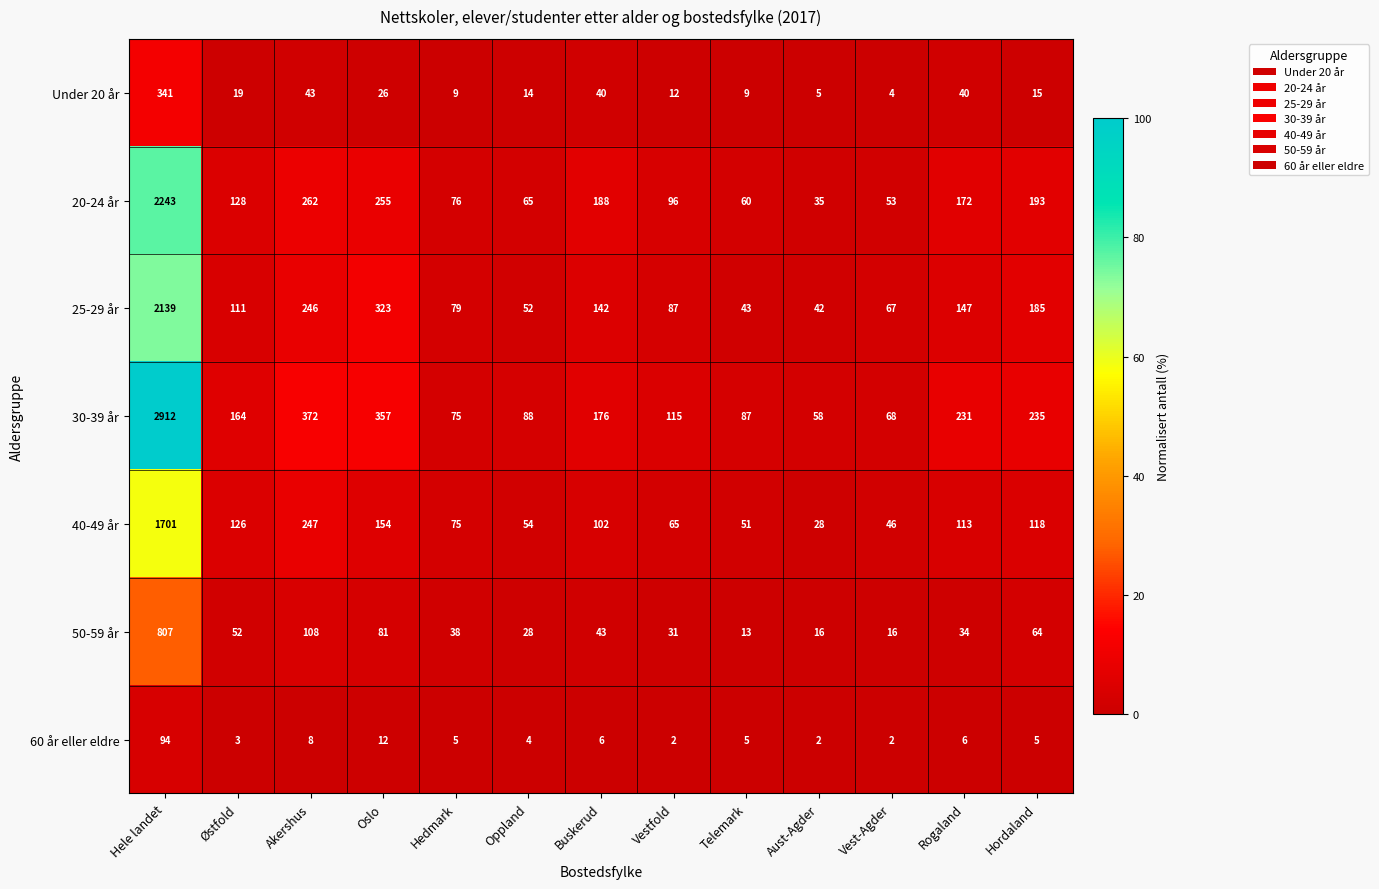

What is the difference between the maximum and minimum values in the 60 år eller eldre series?

92